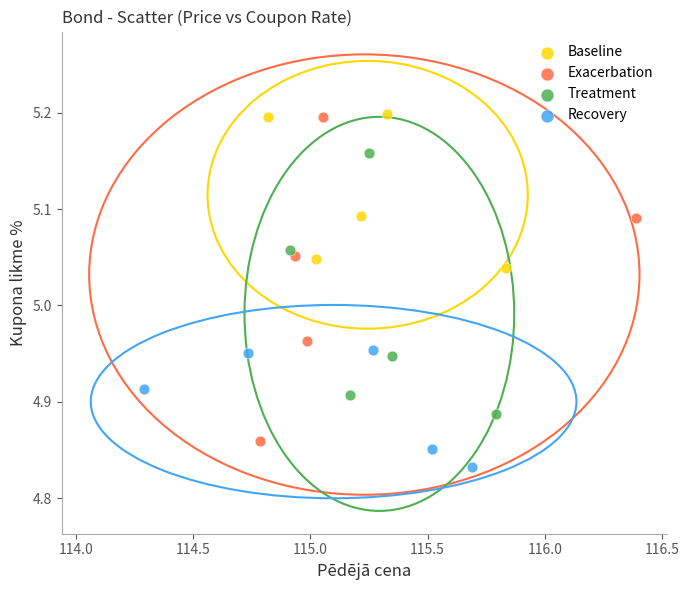

Which series contains the lowest Y value?

Recovery